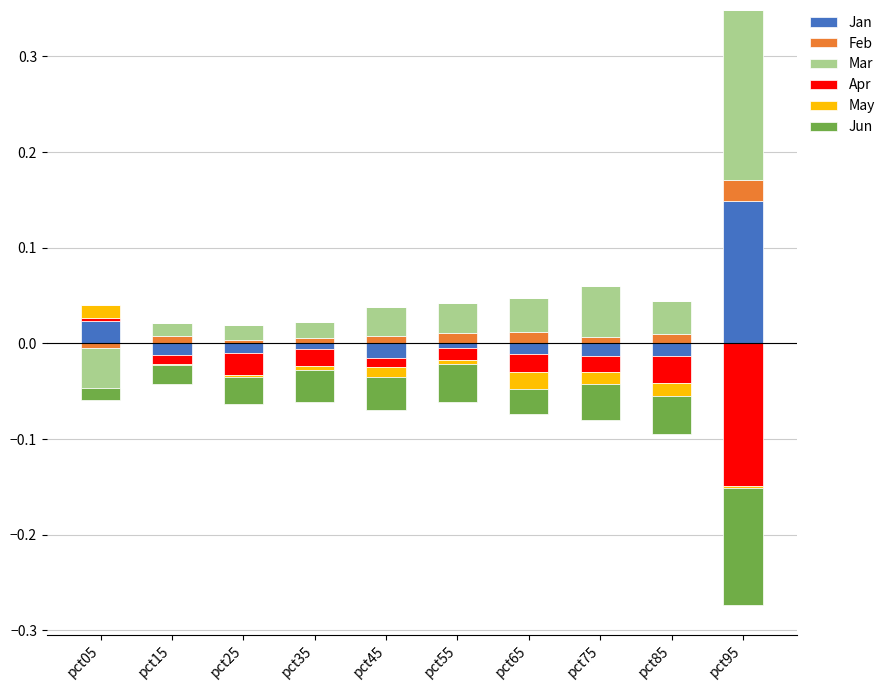

The value of May at pct95 is -0.0. True or false?

False